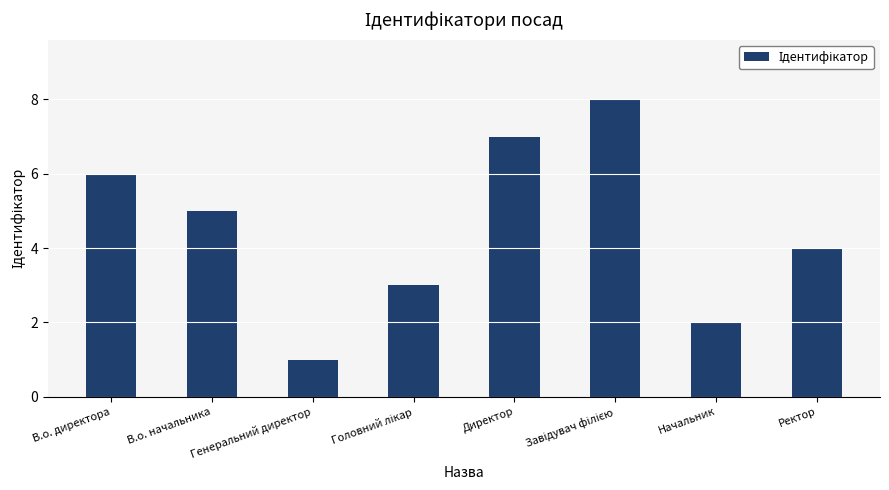

What is the change in value from В.о. директора to Ректор?

-2